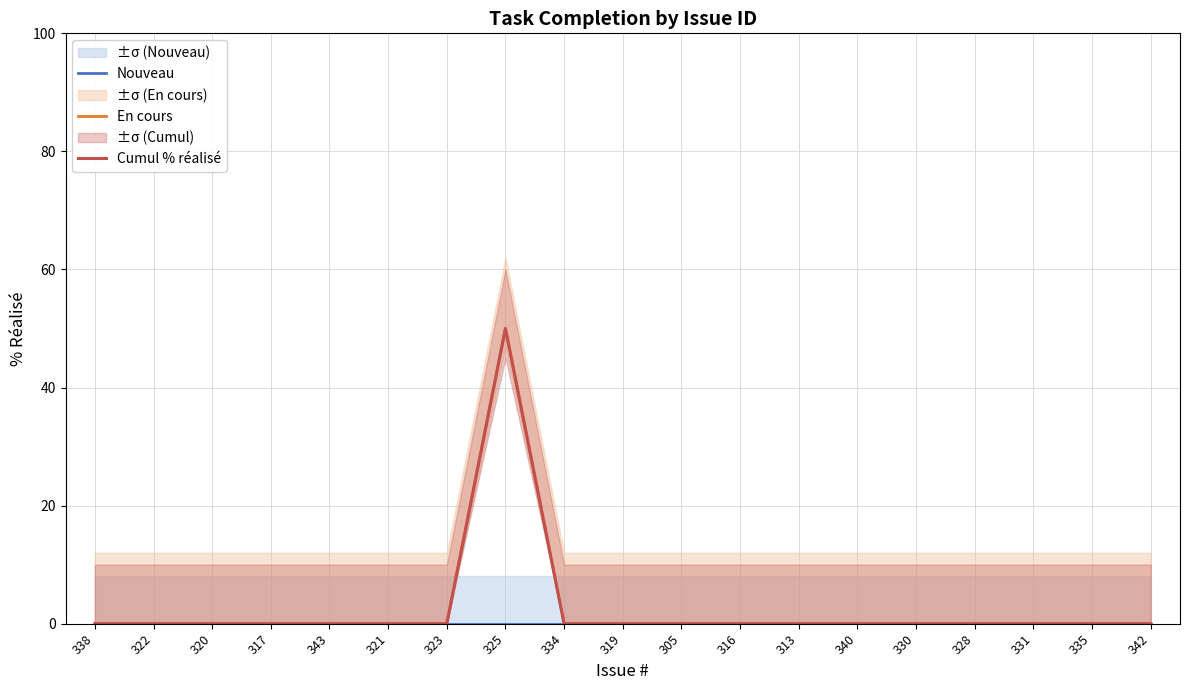

What is the average value of the Cumul % réalisé series?

3